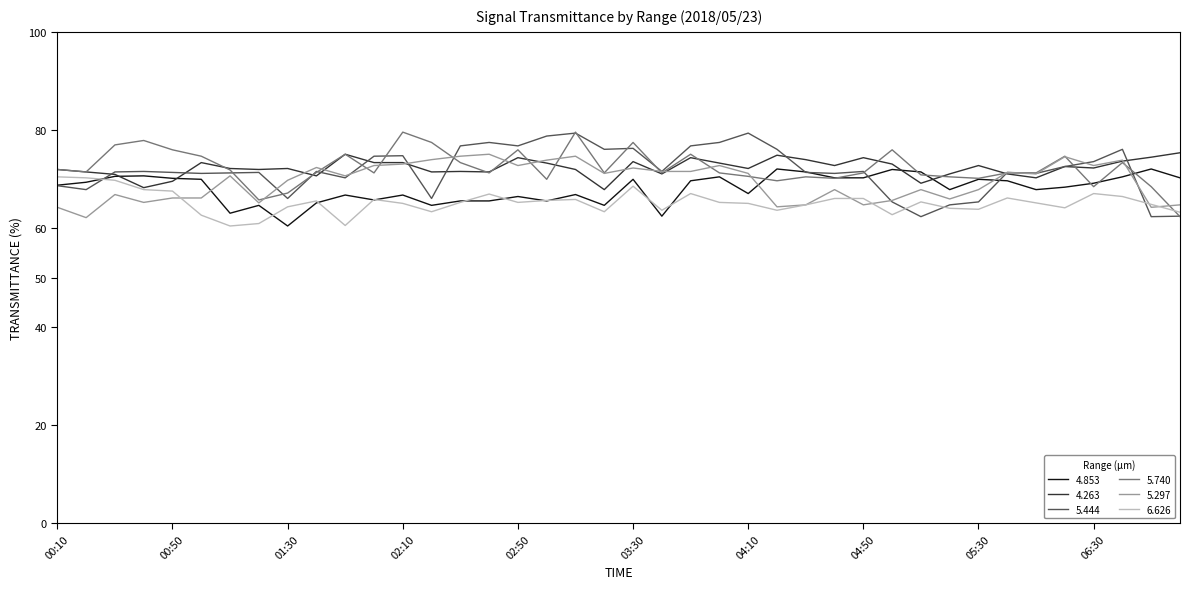

Does the chart have visible grid lines?

No